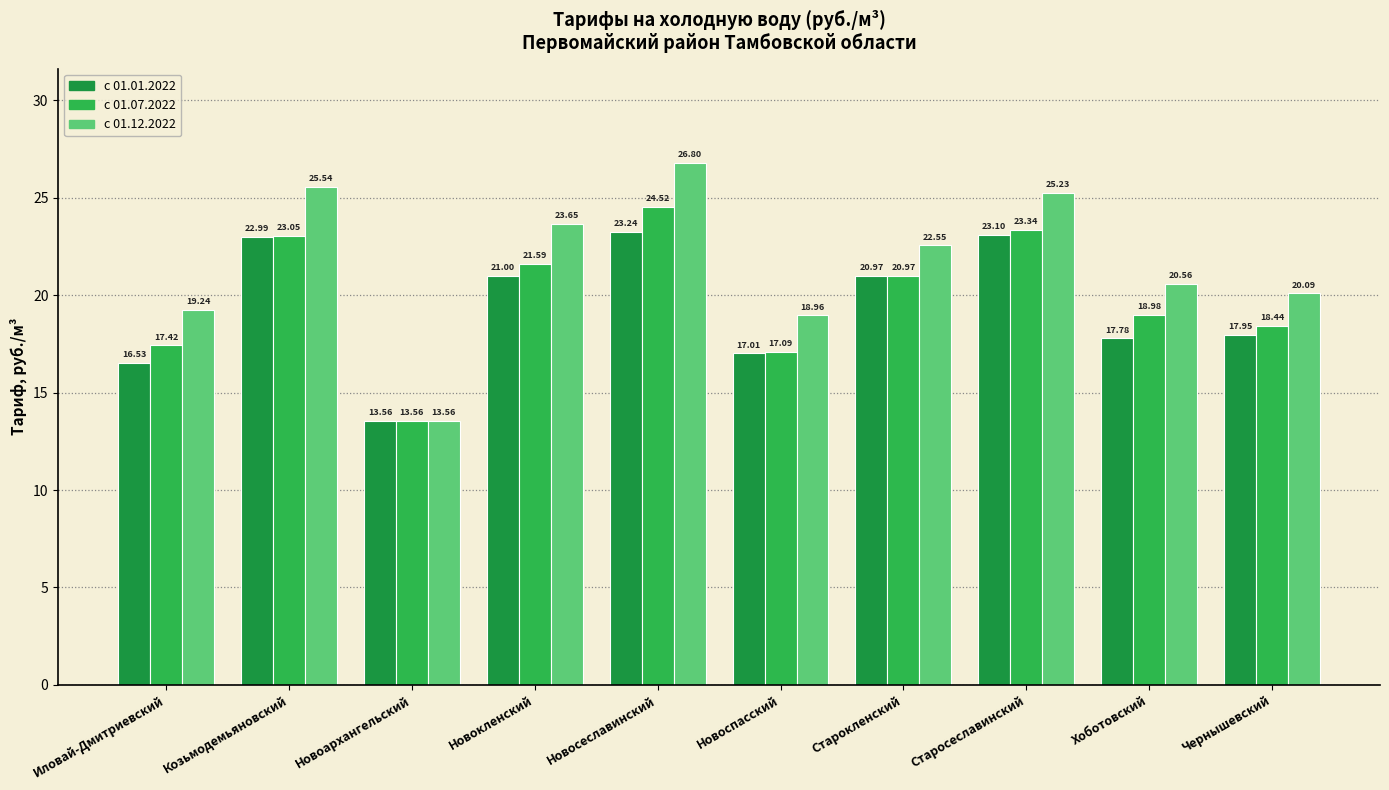

Which label corresponds to the smallest value in the chart?

Новоархангельский